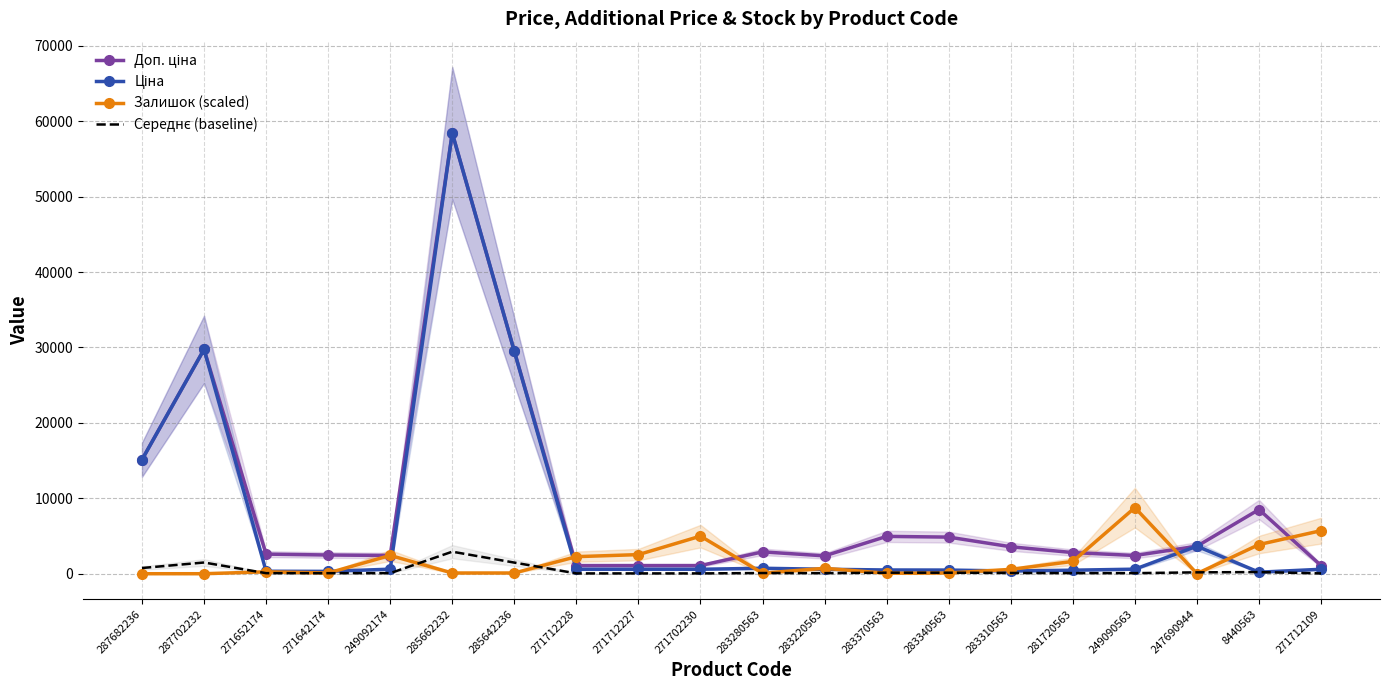

What is the label of the 17th point from the left?

249090563